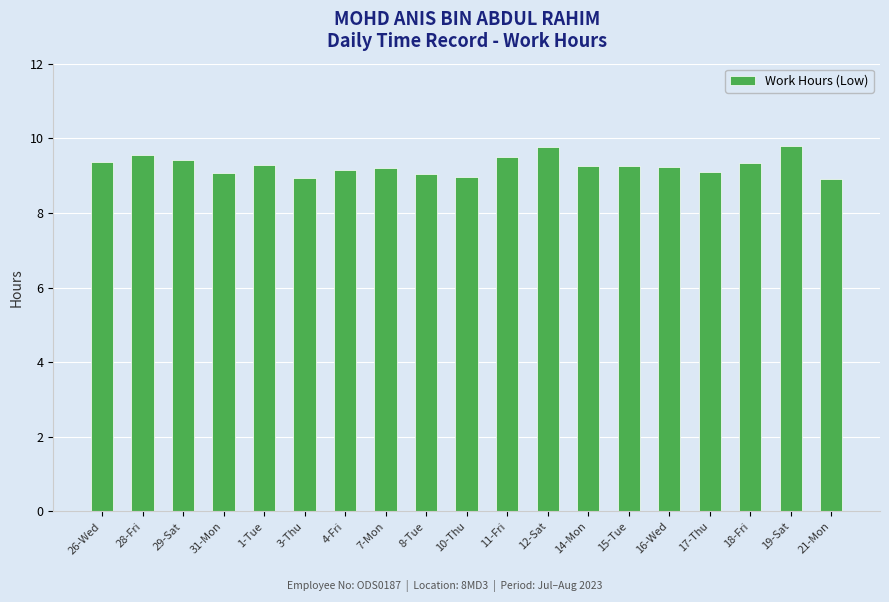

What is the average value?

9.3